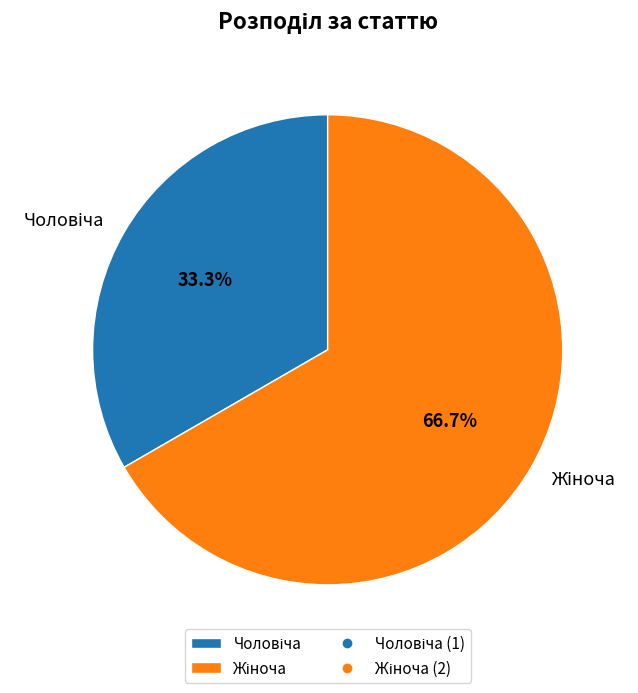

Does any single category account for the majority?

Yes